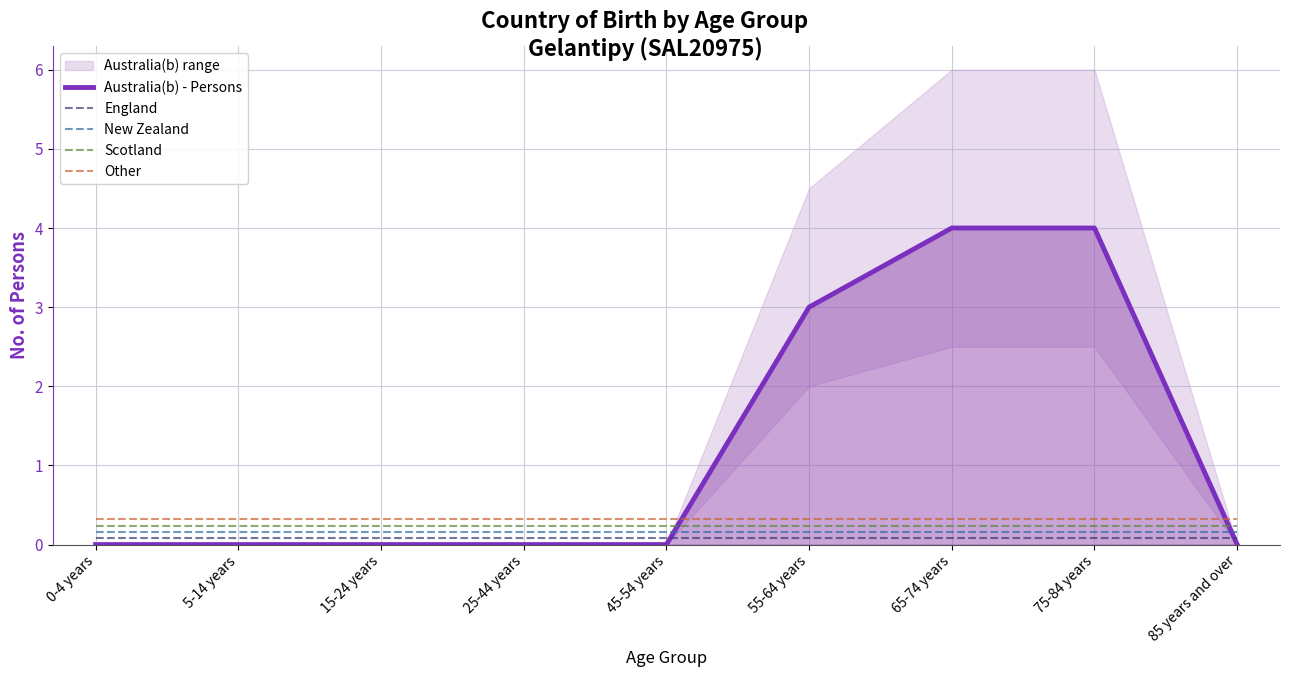

Between 15-24 years and 85 years and over, which series saw the biggest shift?

Australia(b) - Persons